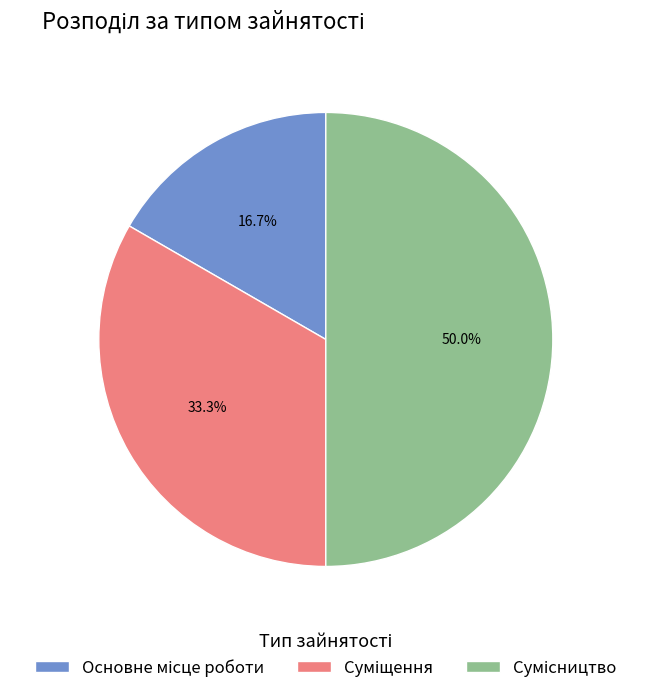

How many segments does this pie chart have?

3